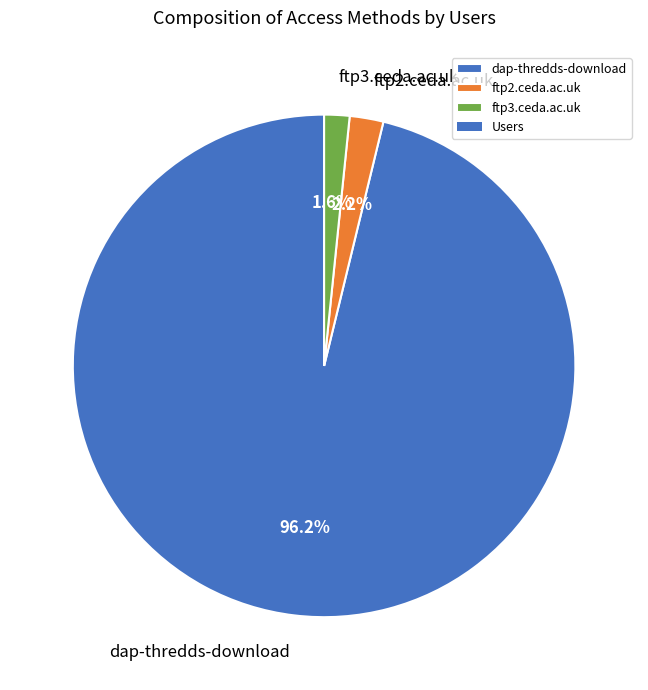

Which slice is the largest?

dap-thredds-download